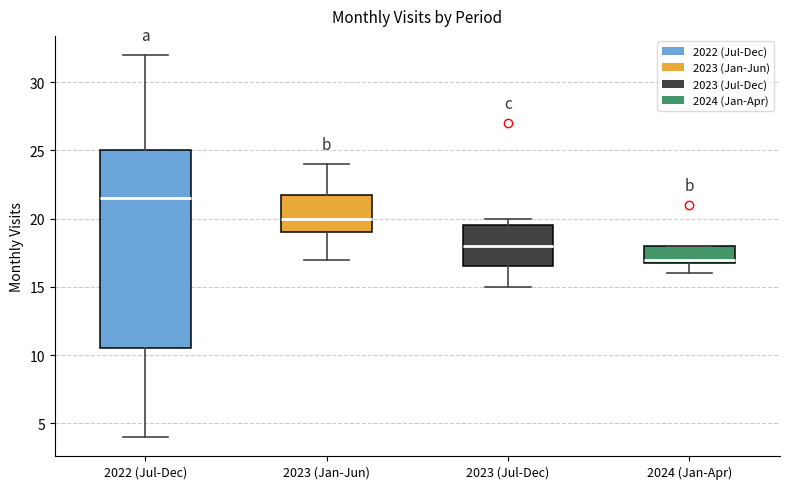

Which box is the tallest, from its lower edge to its upper edge?

2022 (Jul-Dec)